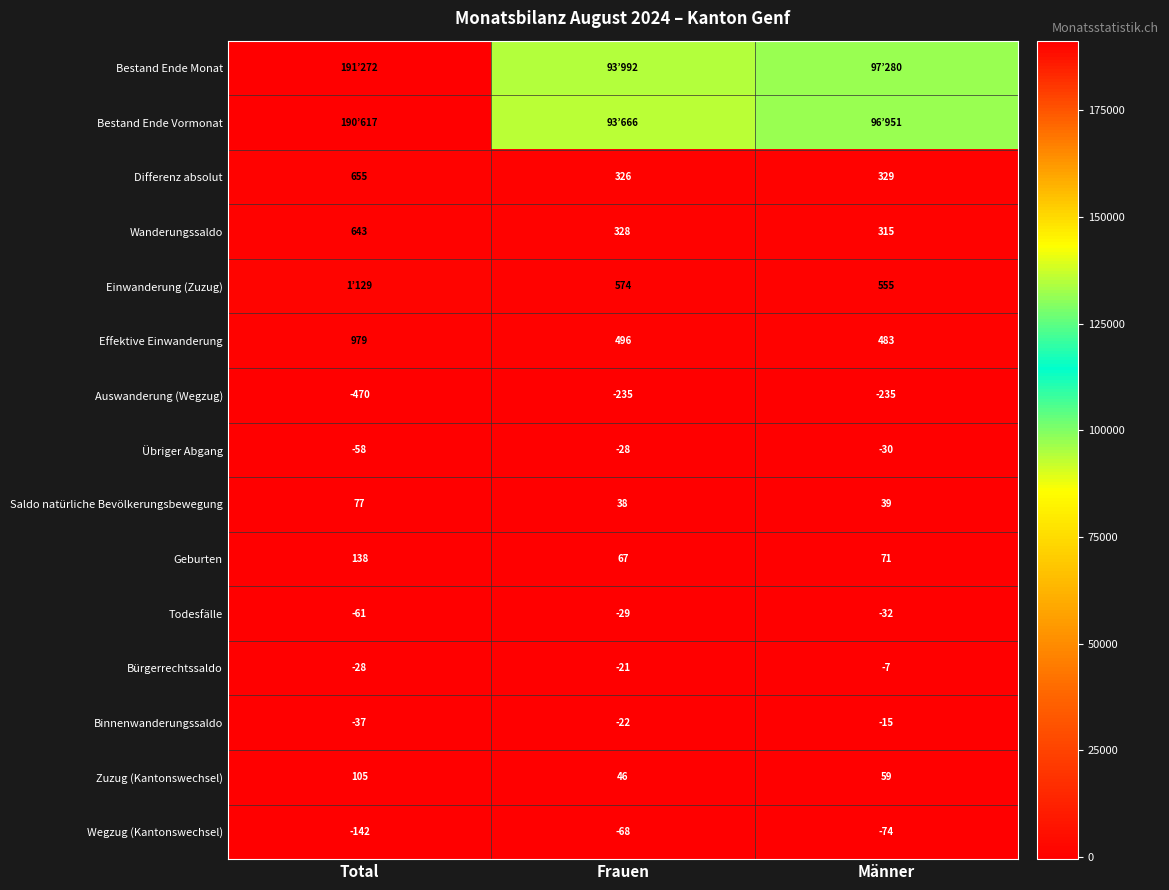

What is the minimum value for Effektive Einwanderung?

483